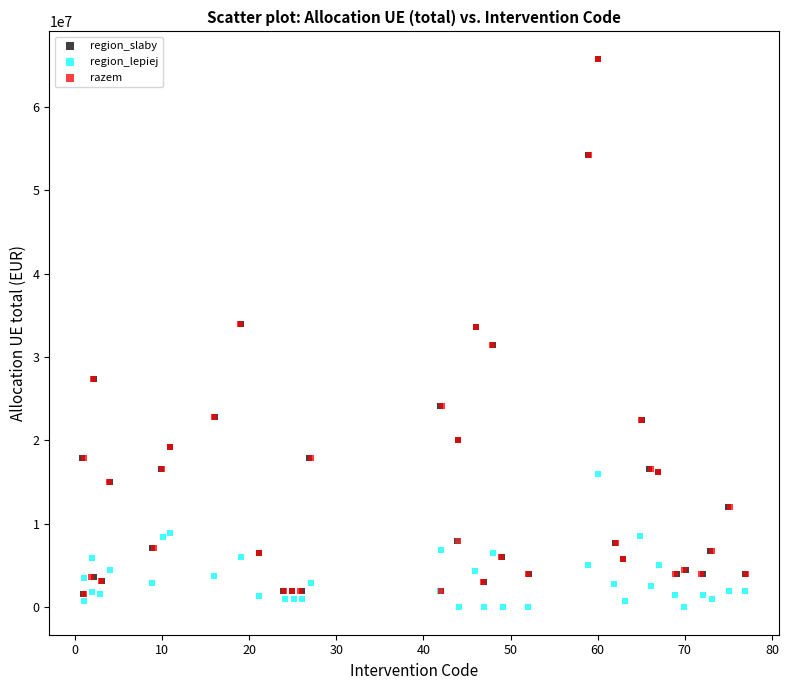

What are all the series names shown in the legend?

region_slaby, region_lepiej, razem